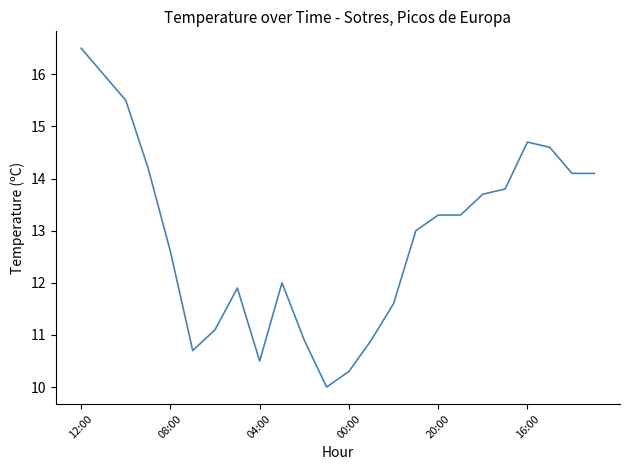

What is the greatest value displayed?

16.5